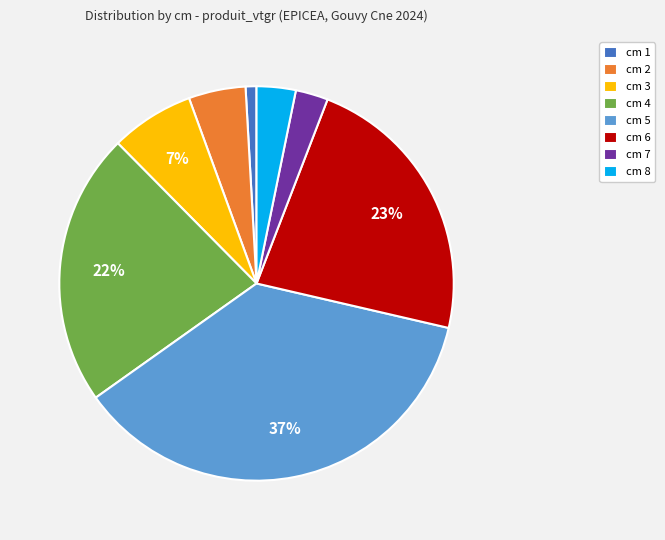

What is the smallest slice in the pie chart?

cm 1